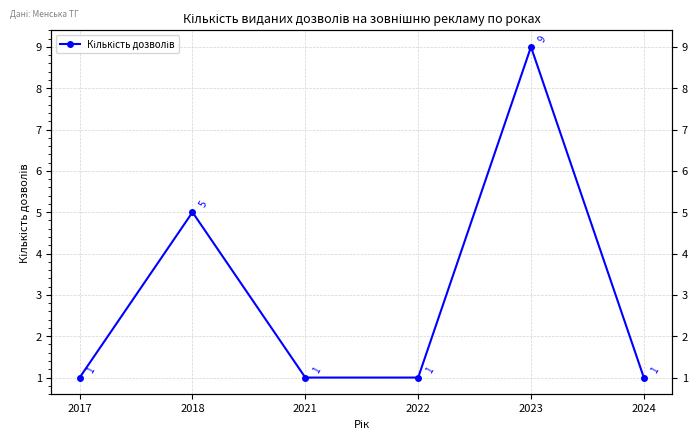

How many values are between 1 and 5?

5